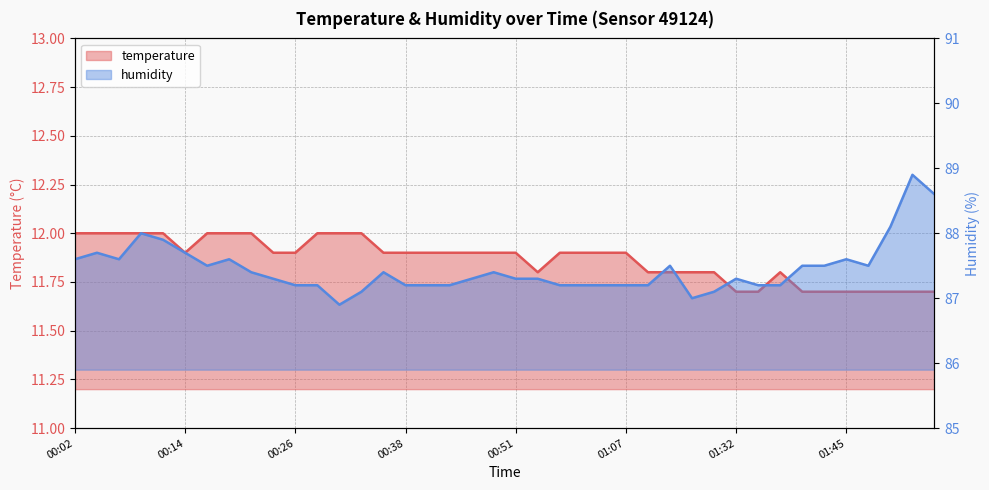

True or false: humidity and temperature cross at least once.

False